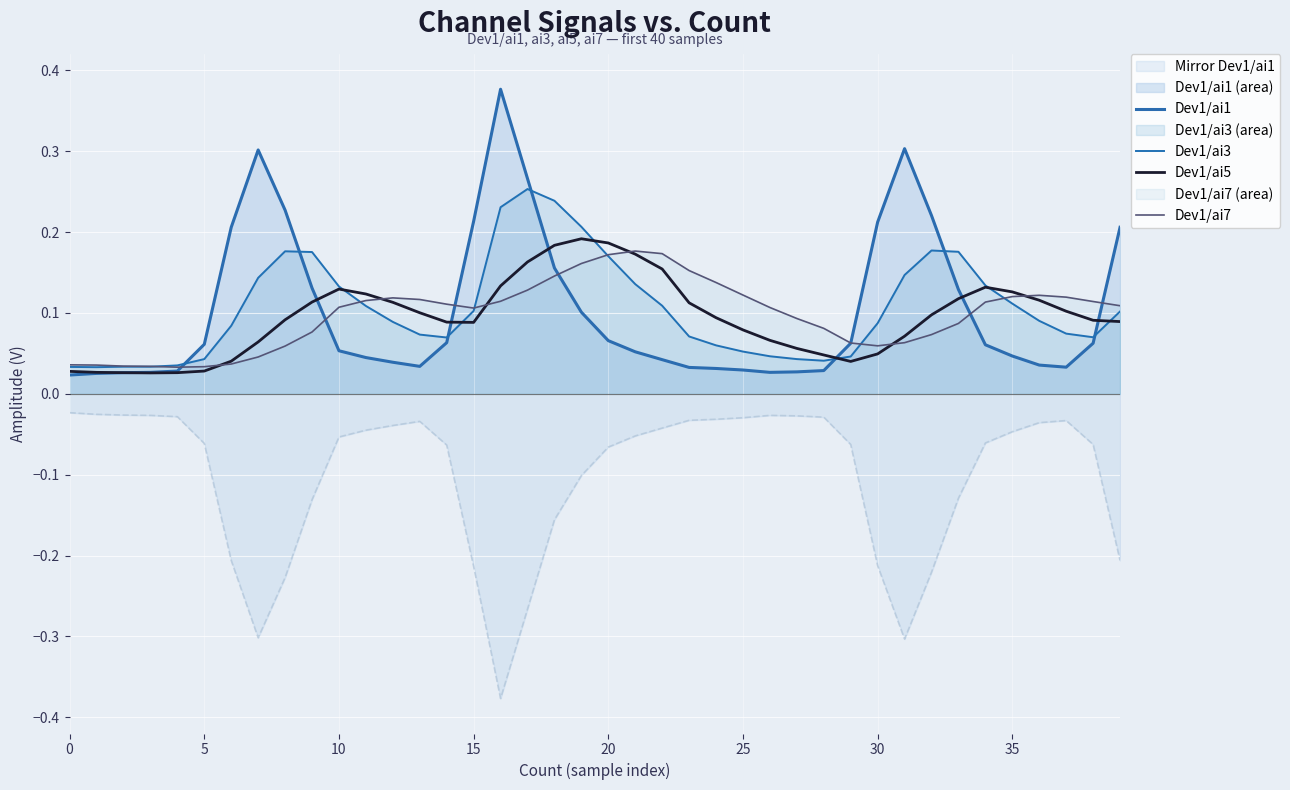

Count the Dev1/ai3 values in the range 0 to 1.

40